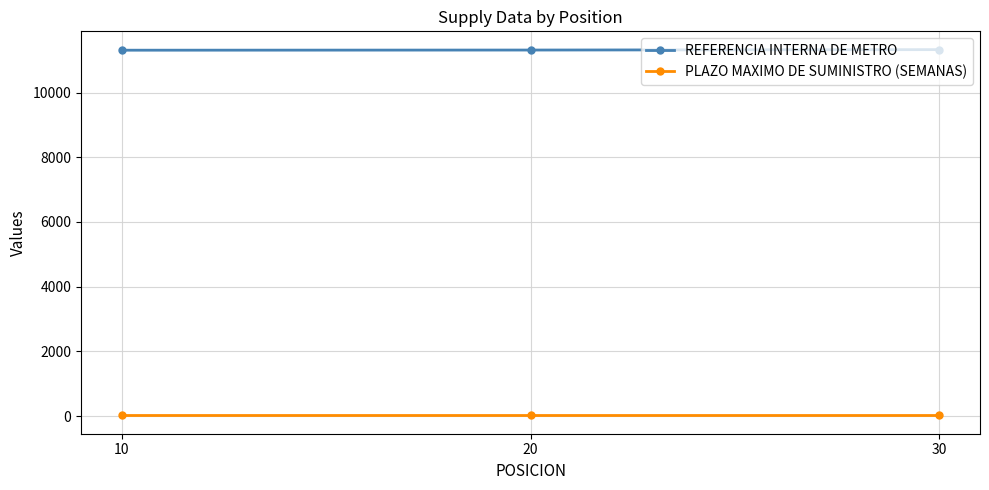

Count the number of data series in this chart.

2